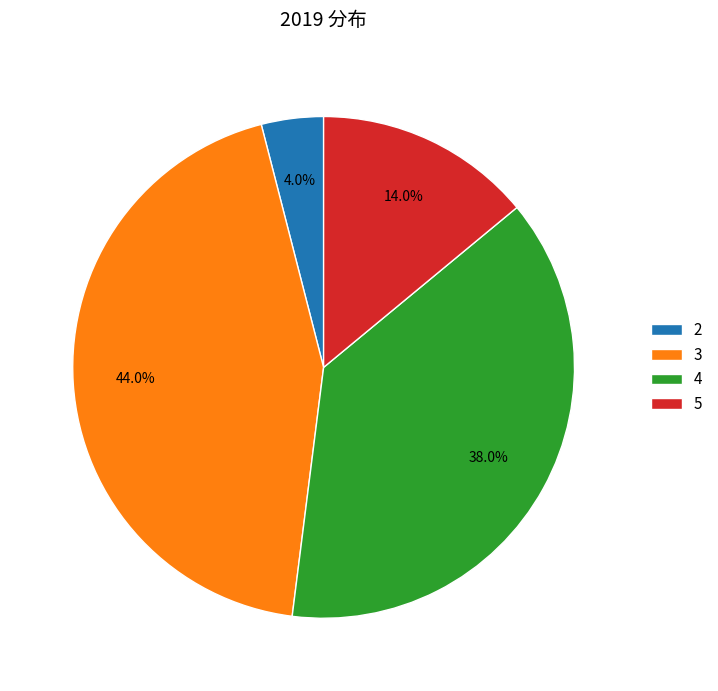

Rank the categories by value from highest to lowest.

3, 4, 5, 2